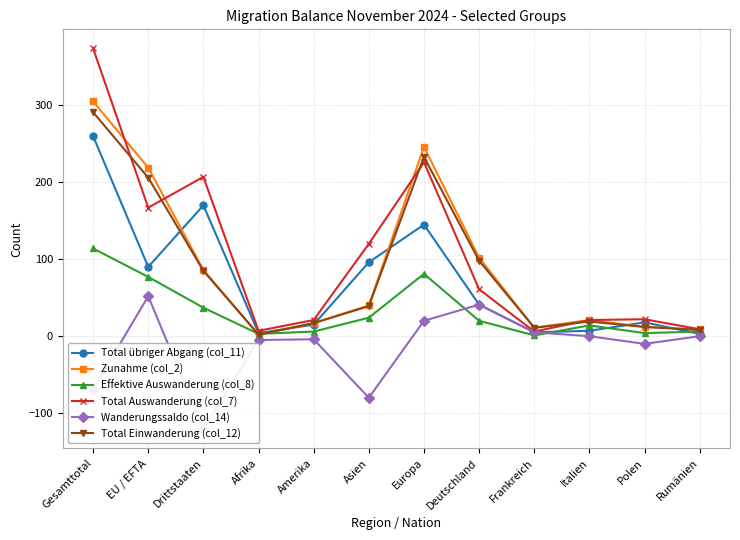

How many values in the Total Einwanderung (col_12) series exceed 39?

5